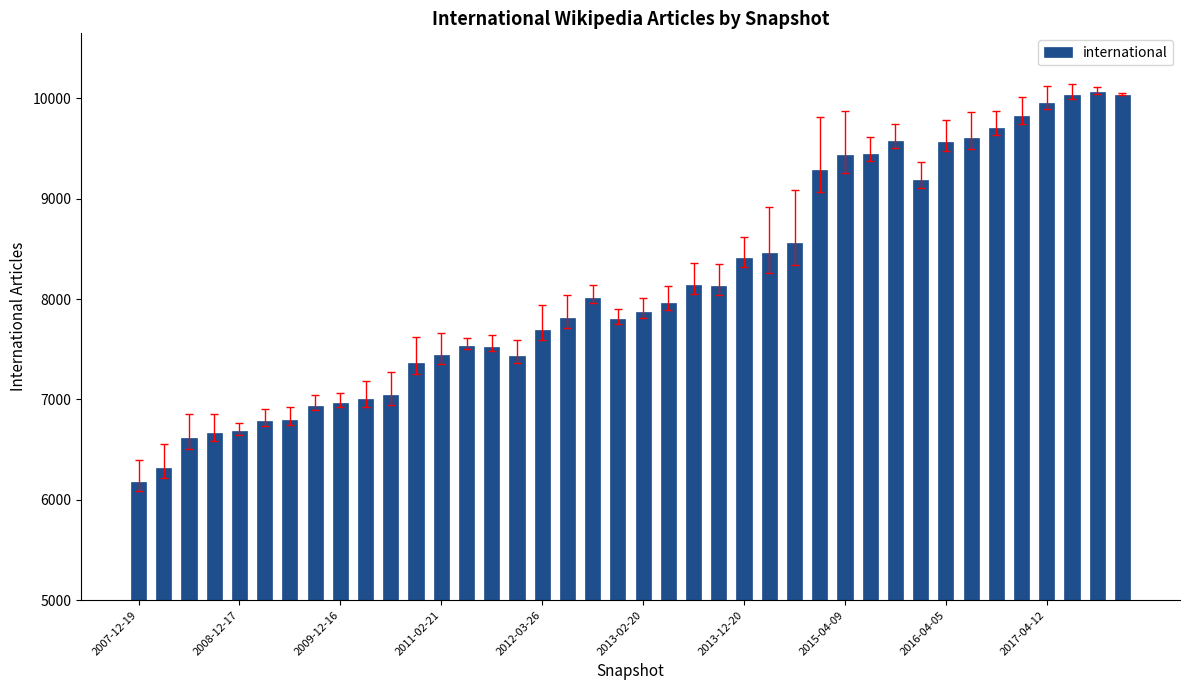

How many data points does each series have?

40